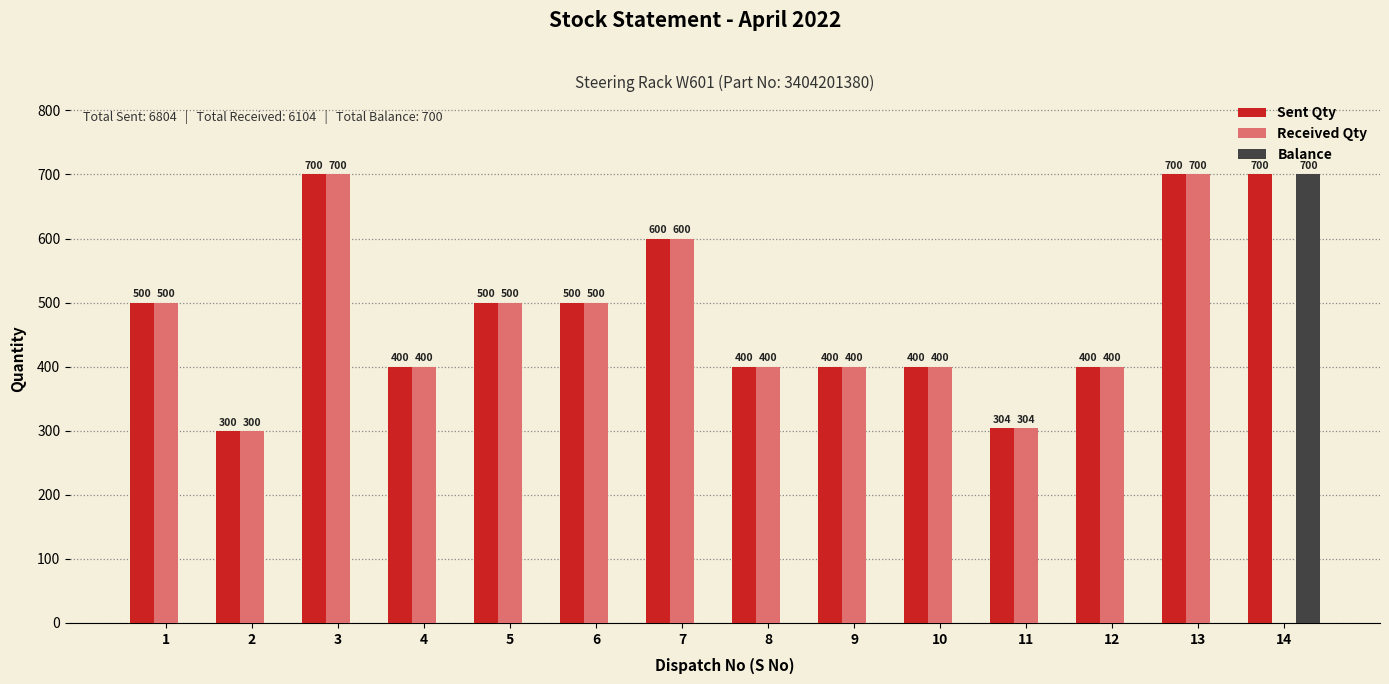

How many categories are shown in the chart?

14